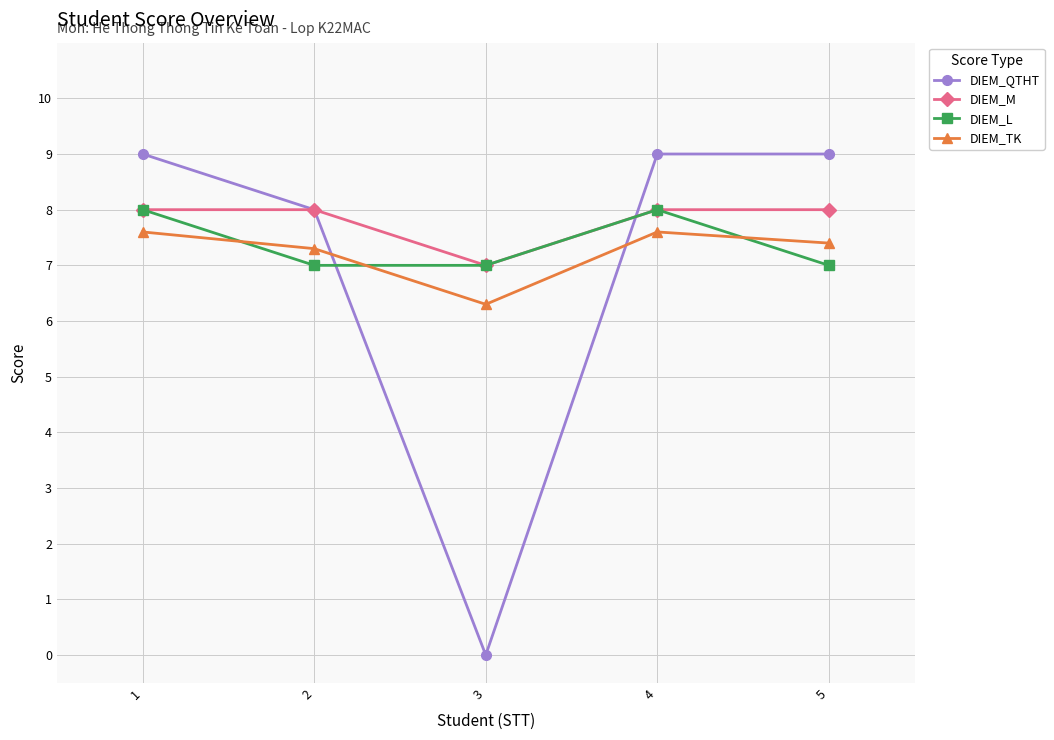

How many lines are shown in the chart?

4